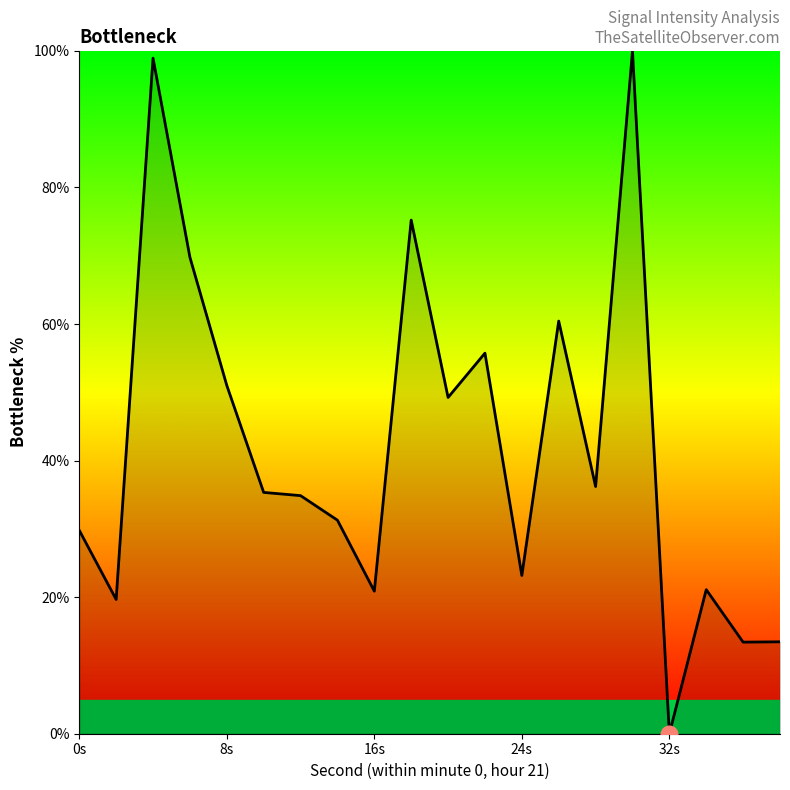

What is the greatest value displayed?

100.0